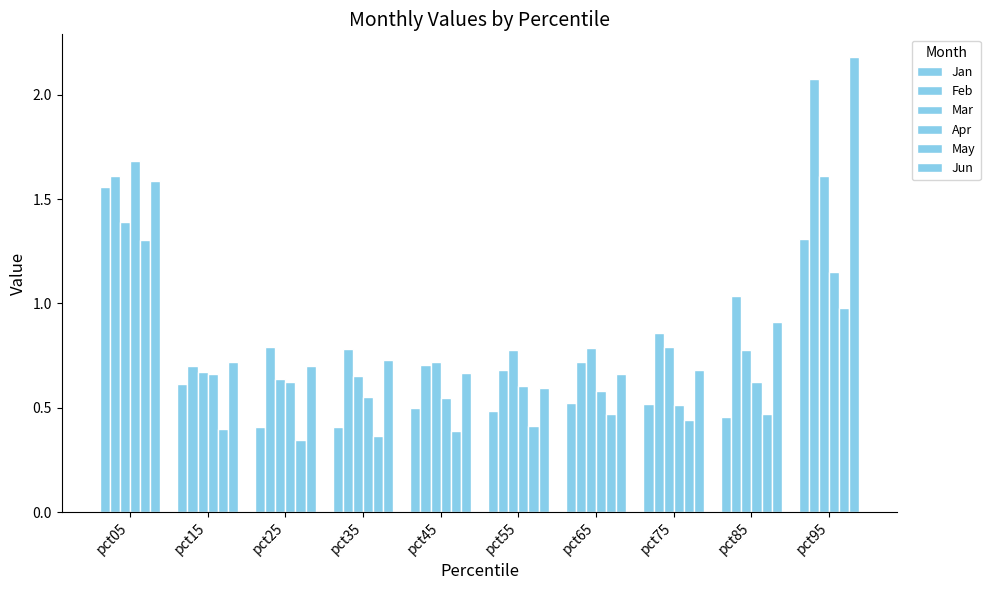

The Apr series shows 1.0 at pct65. True or false?

False